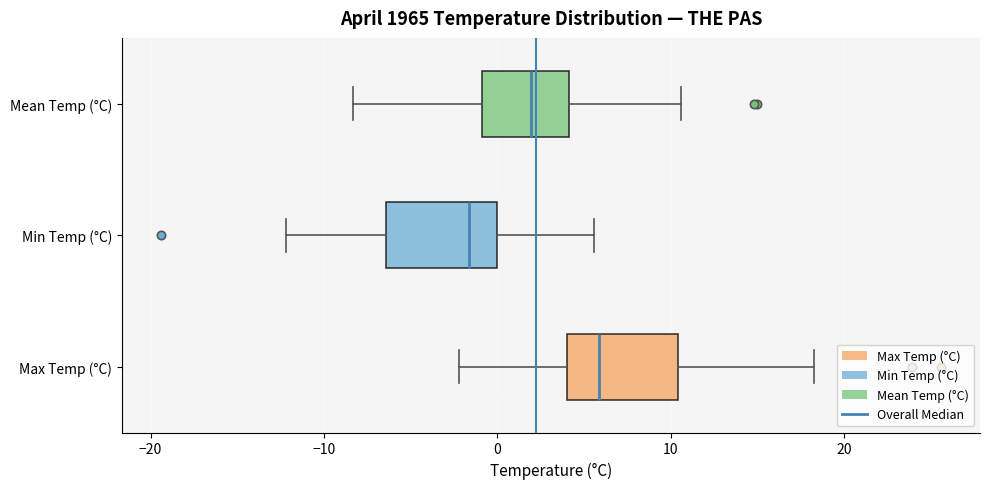

Reading bottom to top, read every box against the x-axis: the position of its median line, the range the box covers, and the ends of its whiskers. The values are not printed on the chart, so give them approximately, as read against the axis.

Max Temp (°C): median 6, box 4 to 10, whiskers -2 to 18
Min Temp (°C): median -2, box -6 to 0, whiskers -12 to 6
Mean Temp (°C): median 2, box -1 to 4, whiskers -8 to 11